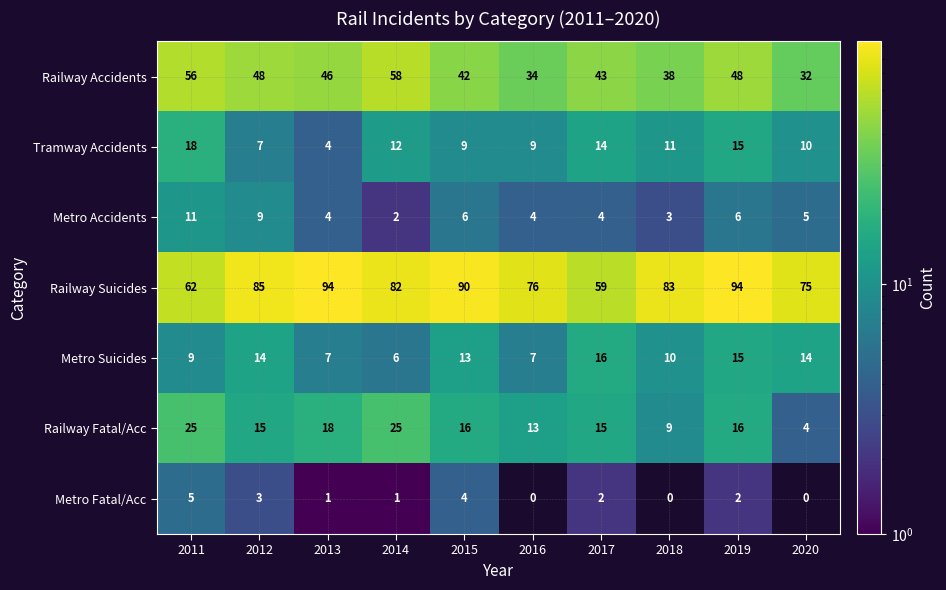

What is the sum of all Tramway Accidents values?

109